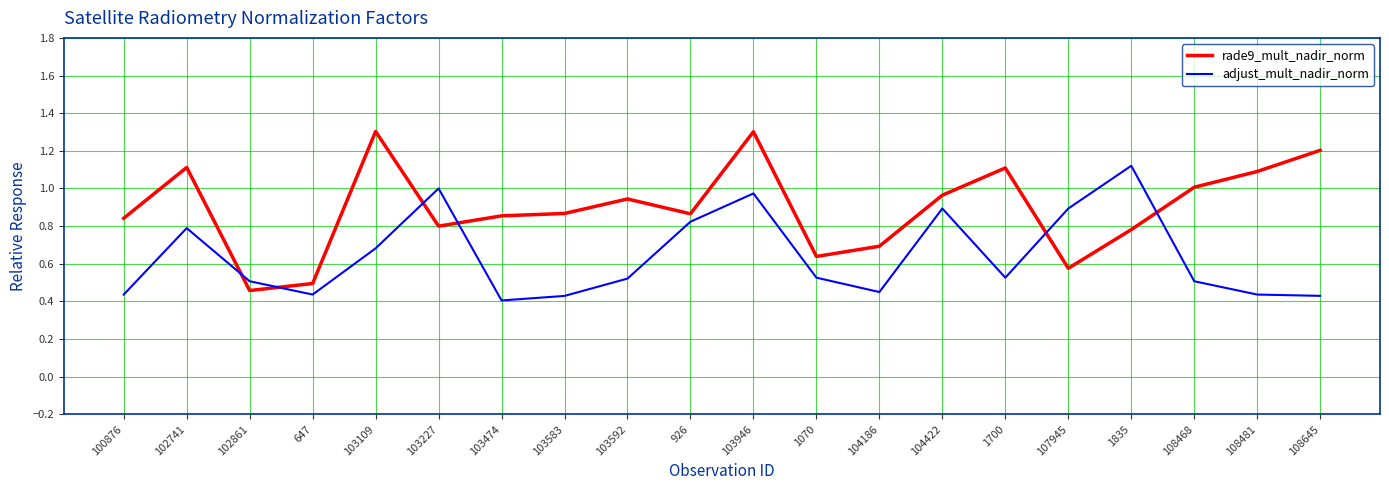

Which series has the largest range (max minus min)?

rade9_mult_nadir_norm